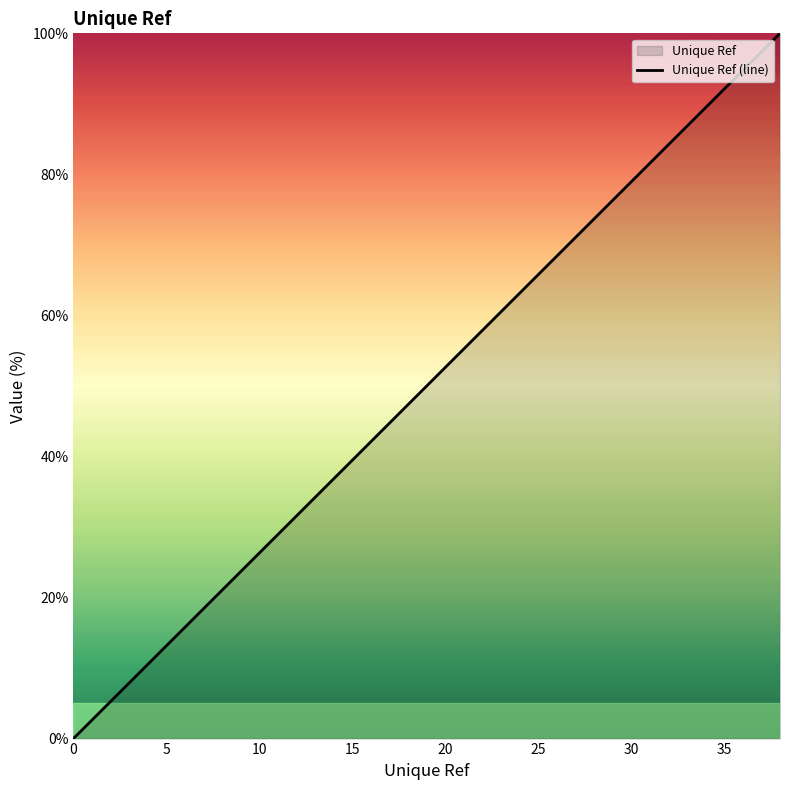

What is the difference between the maximum and minimum values?

100.0